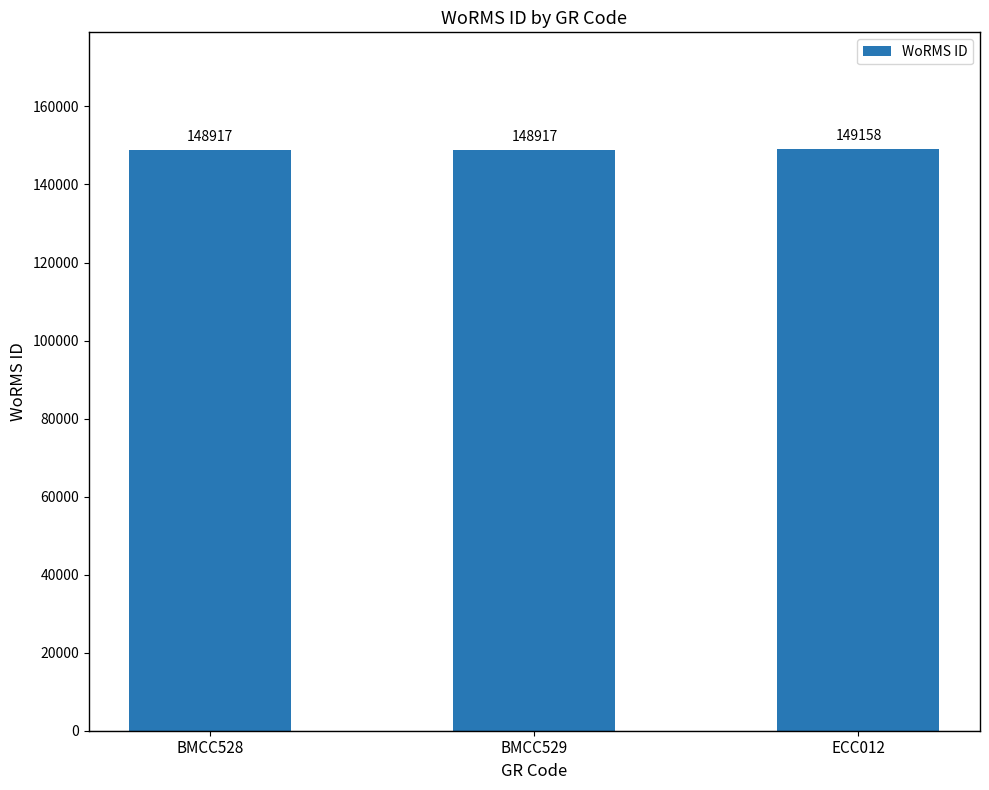

What position from the right is BMCC529?

2